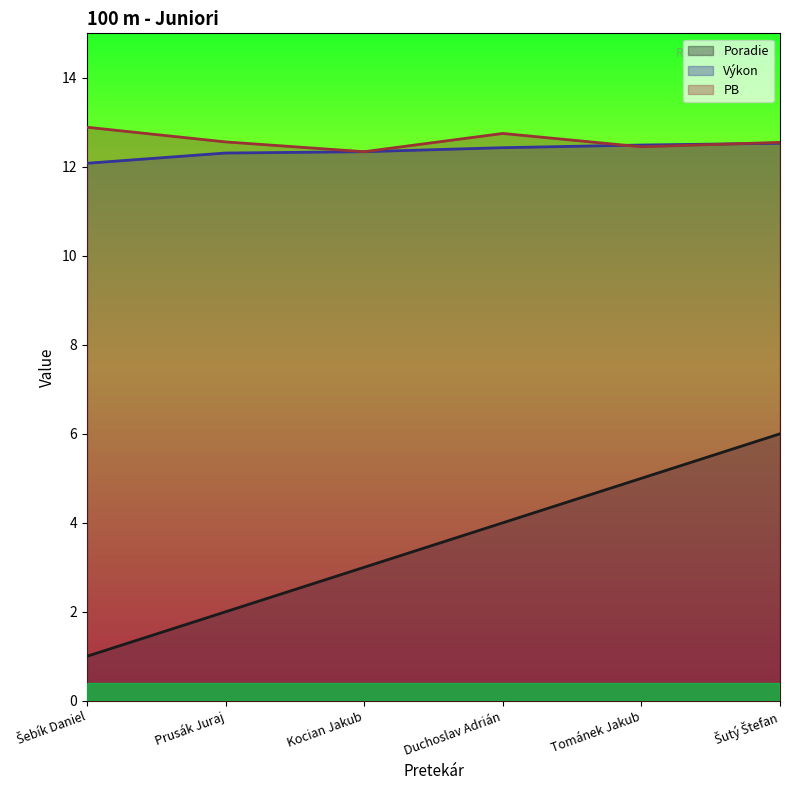

What is the spread (max minus min) of values at Tománek Jakub?

7.5